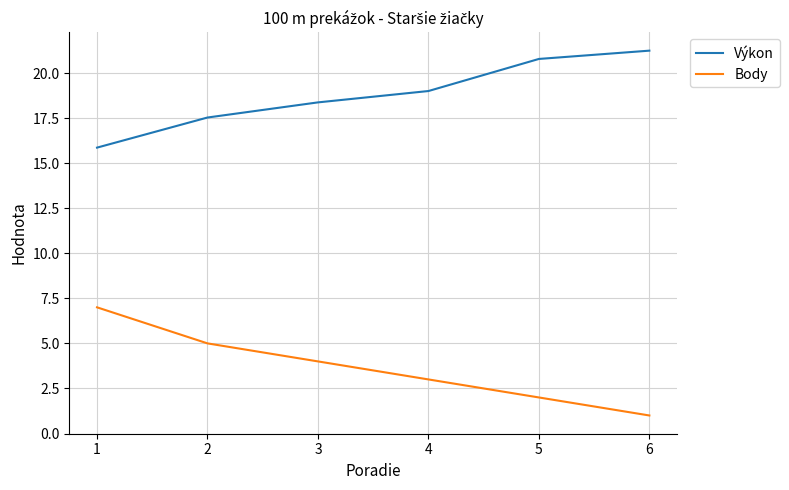

The value of Výkon at 1 is 15.9. True or false?

True